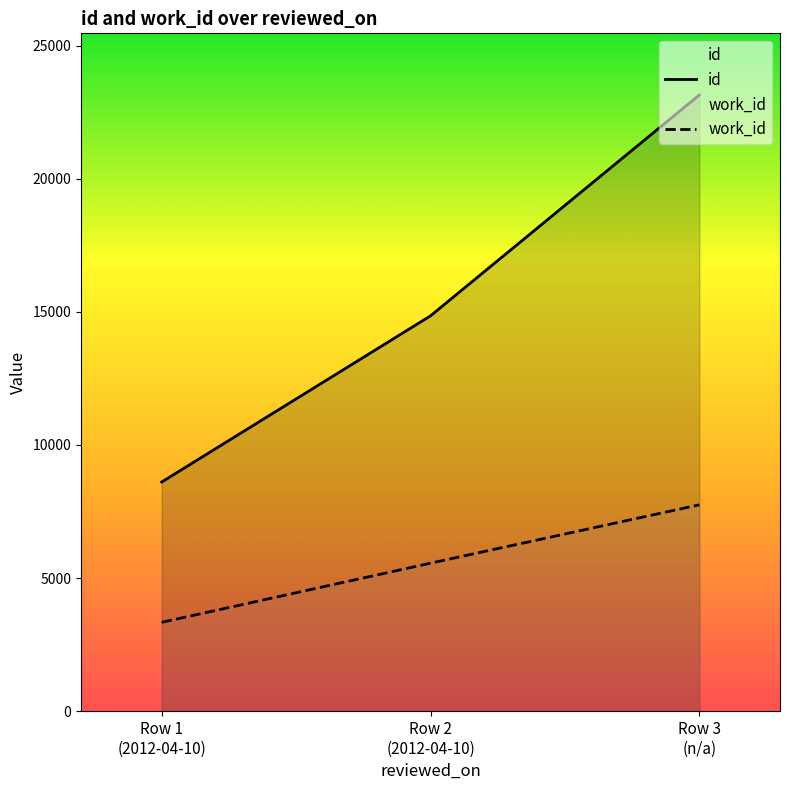

What is the sum of all id values?

46612